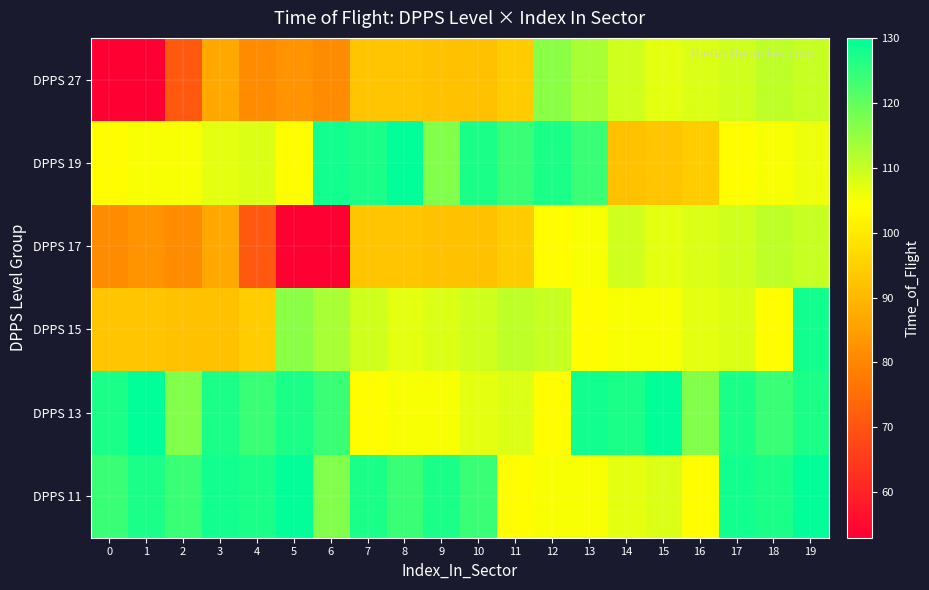

How many series are shown in this chart?

6